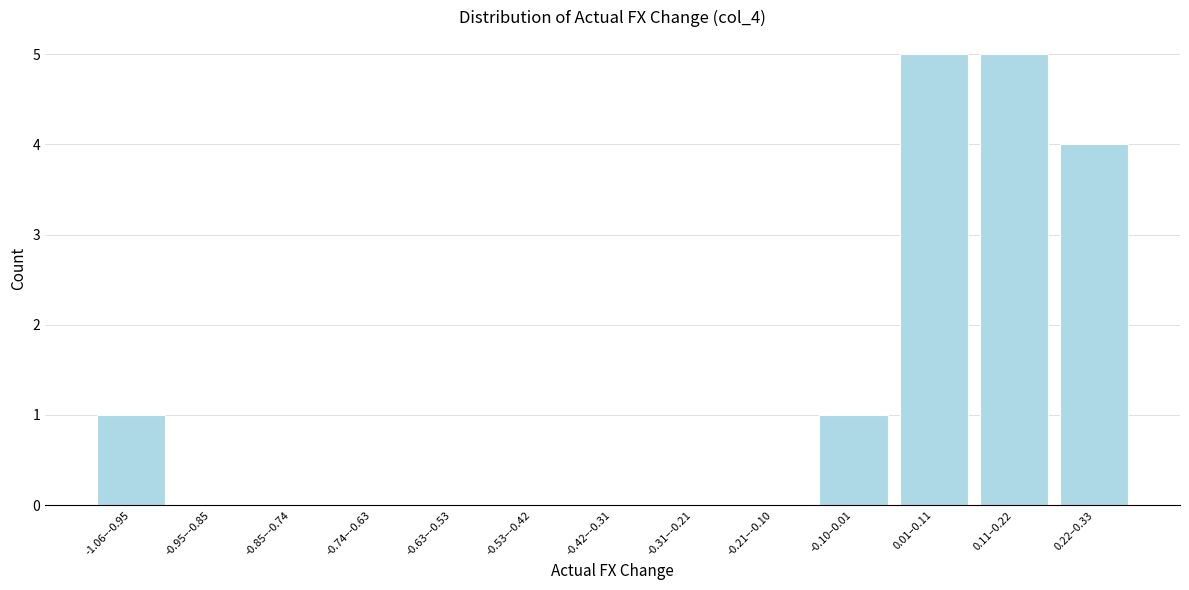

Reading left to right, extract all data points from this chart.

-1.06–-0.95=1	-0.95–-0.85=0	-0.85–-0.74=0	-0.74–-0.63=0	-0.63–-0.53=0	-0.53–-0.42=0	-0.42–-0.31=0	-0.31–-0.21=0	-0.21–-0.10=0	-0.10–0.01=1	0.01–0.11=5	0.11–0.22=5	0.22–0.33=4